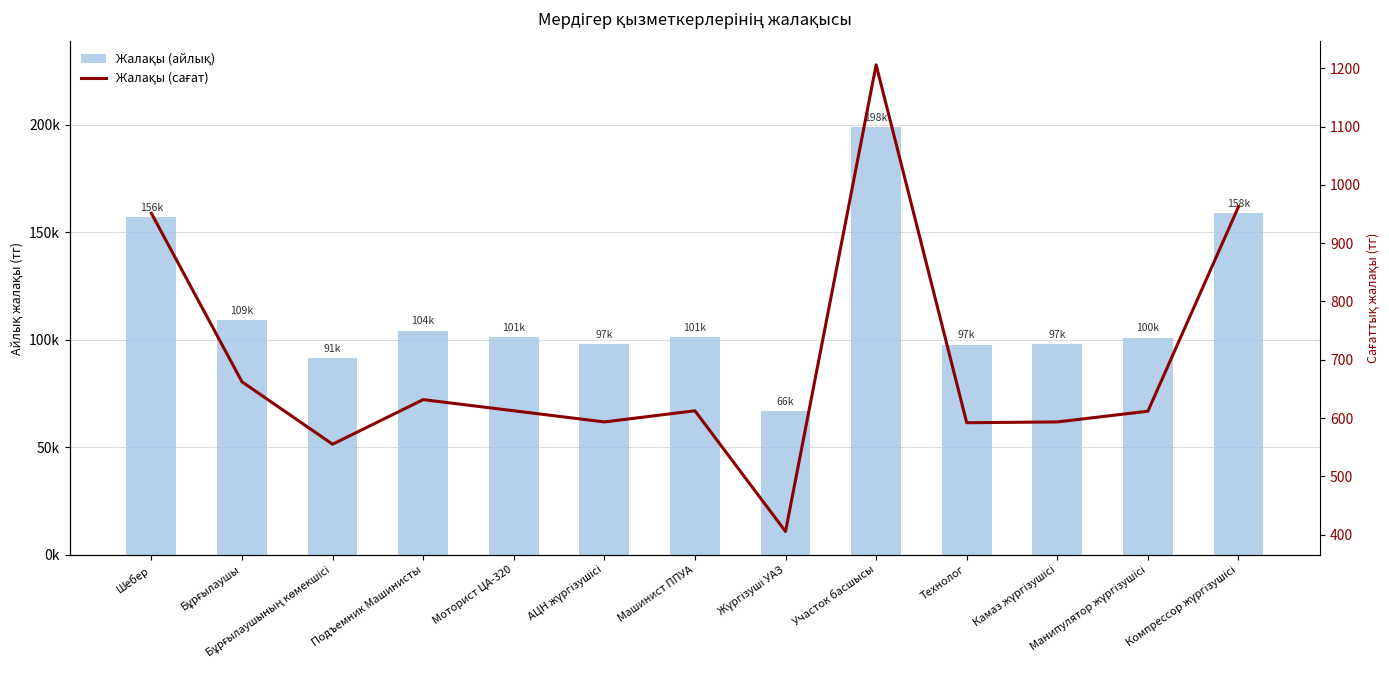

How many data points in Жалақы (сағат) are less than 612?

6